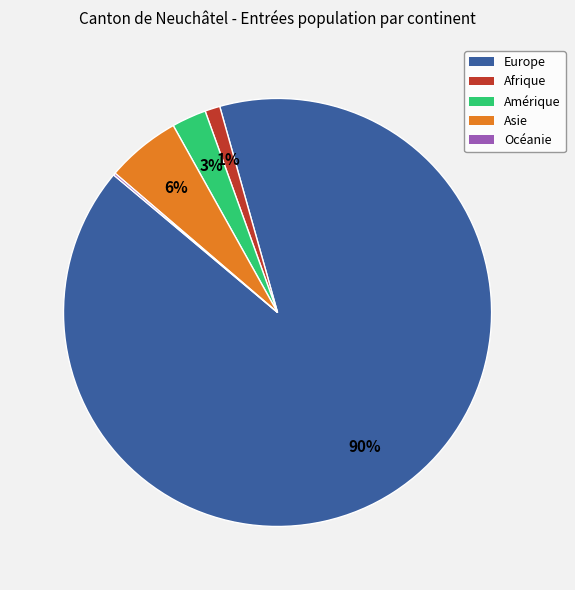

Is it true that Europe is 90% of the pie?

True